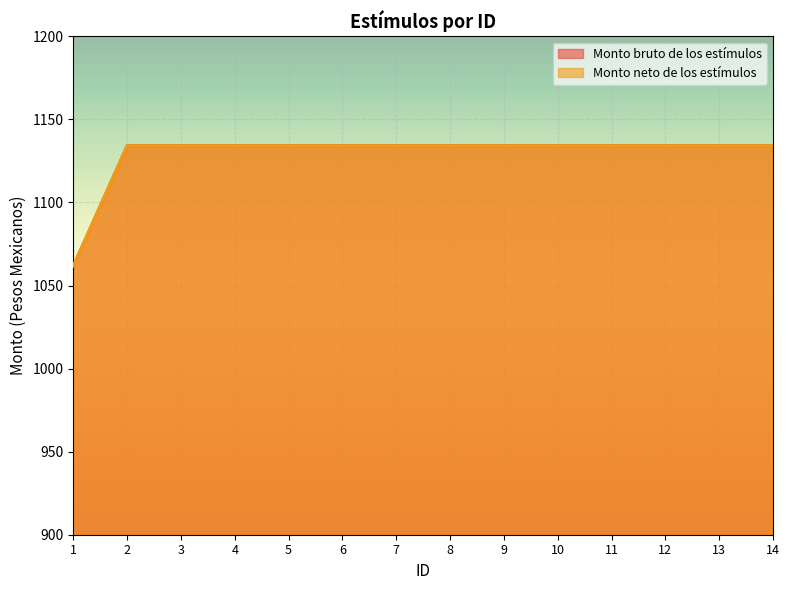

Is the value of Monto neto de los estímulos at 6 greater than the value of Monto bruto de los estímulos at 1?

Yes